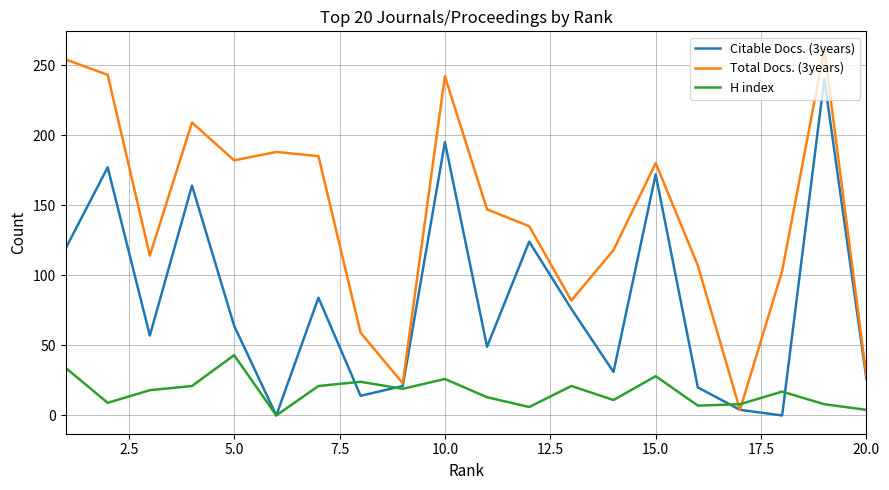

List the series in order of their overall mean, highest first.

Total Docs. (3years), Citable Docs. (3years), H index